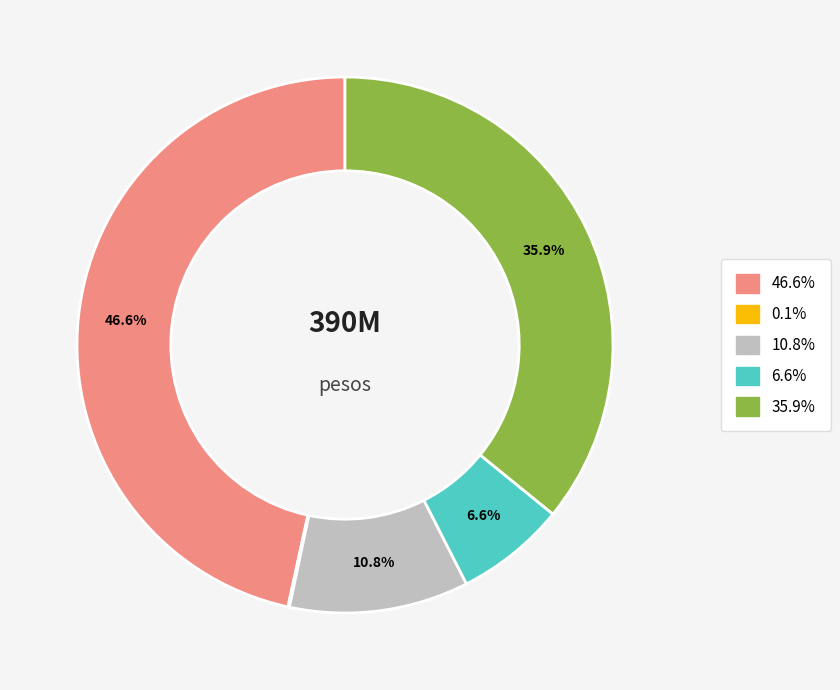

Is there a majority slice in this chart?

No